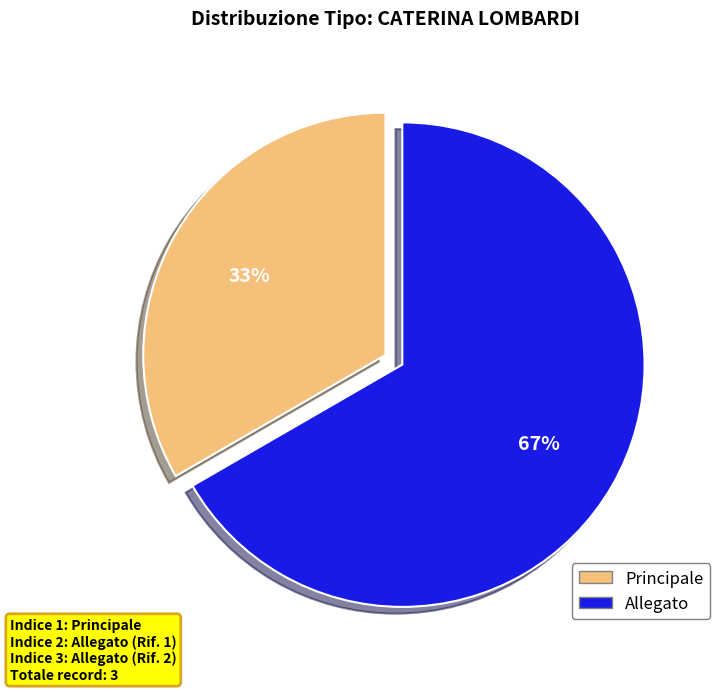

Which slice is the largest?

Allegato